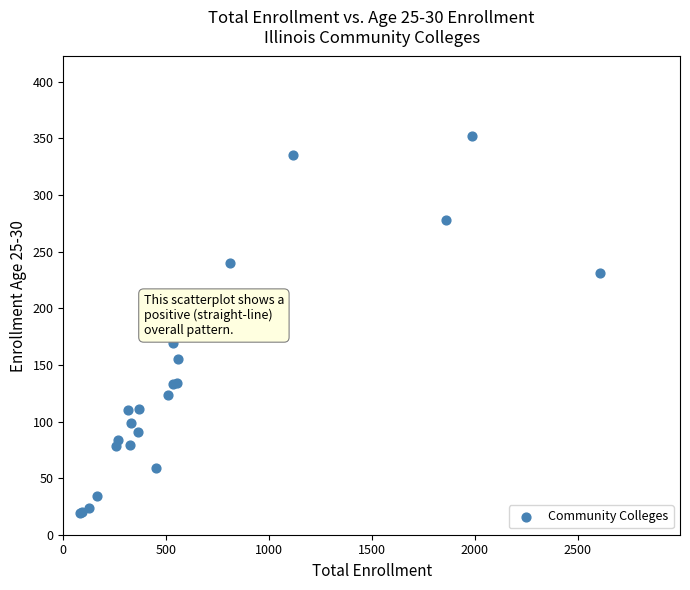

What Y value in the scatter plot is closest to 185?

196